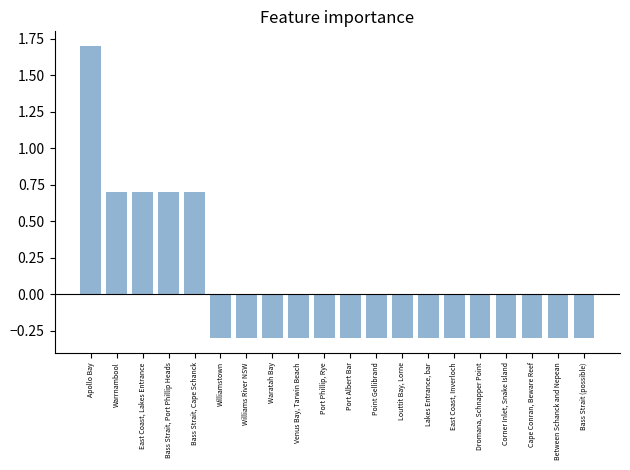

Reading left to right, extract all data points from this chart.

1.7	0.7	0.7	0.7	0.7	-0.3	-0.3	-0.3	-0.3	-0.3	-0.3	-0.3	-0.3	-0.3	-0.3	-0.3	-0.3	-0.3	-0.3	-0.3